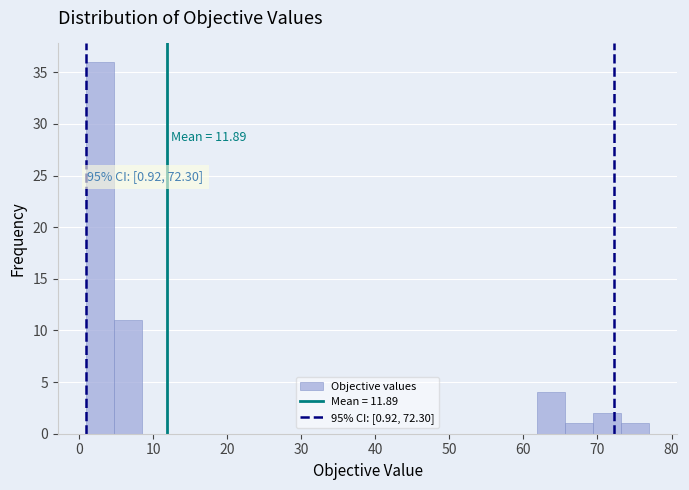

Around what value on the x-axis is the tallest bar? Give the approximate position of its centre, as read against the axis.

3